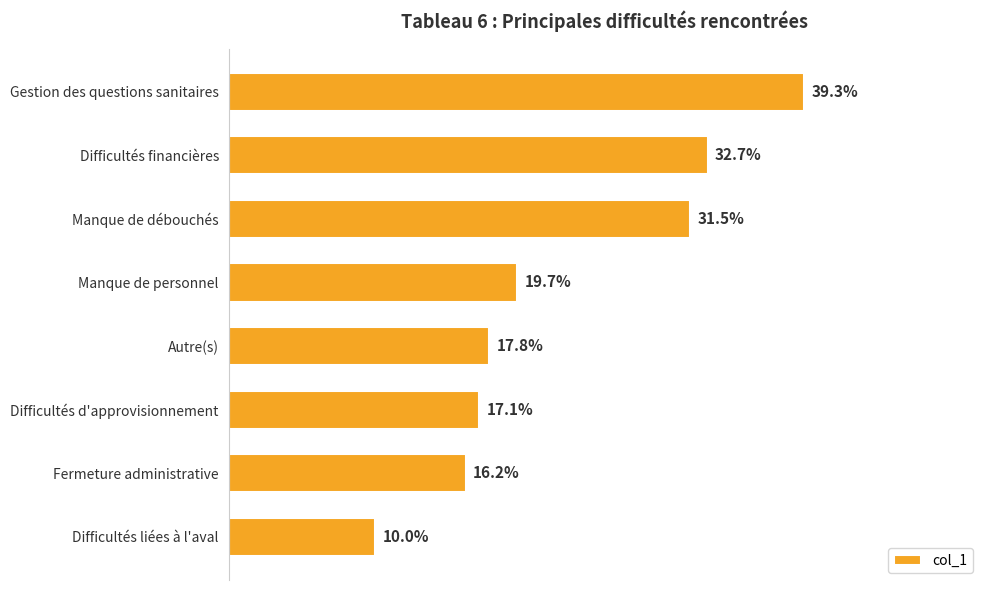

What is the label of the 7th bar from the top?

Fermeture administrative